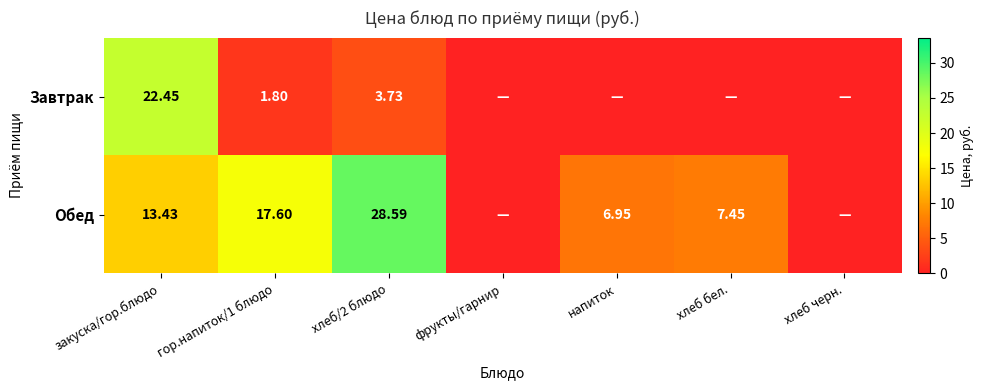

How many series are shown in this chart?

2